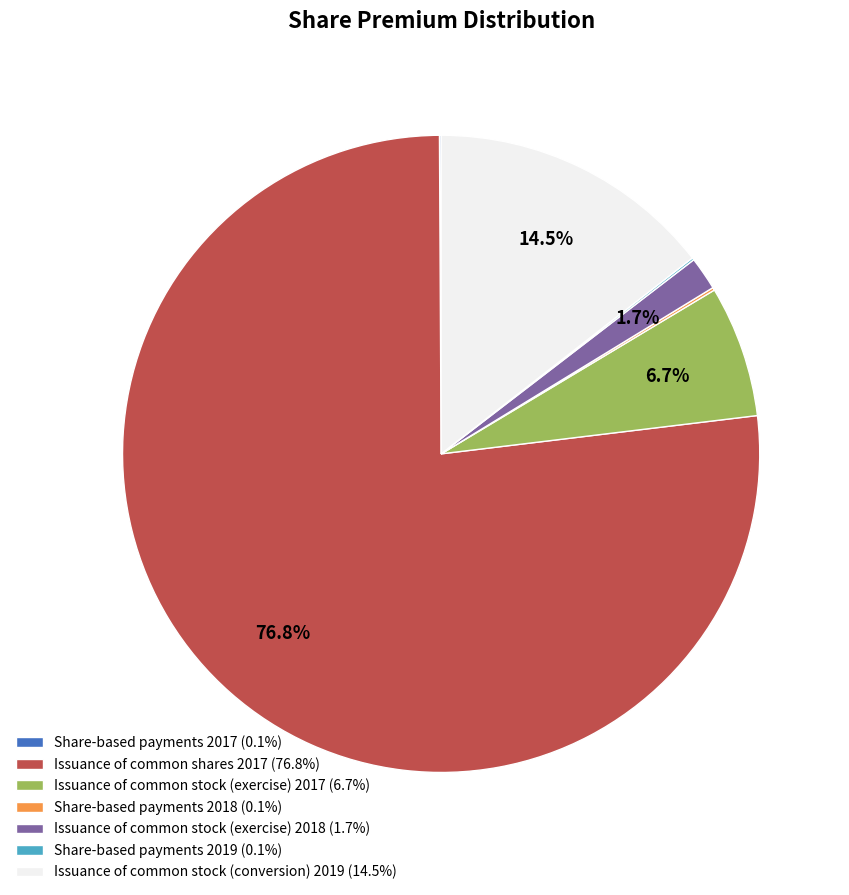

To the nearest percent, what is the average slice percentage?

14%